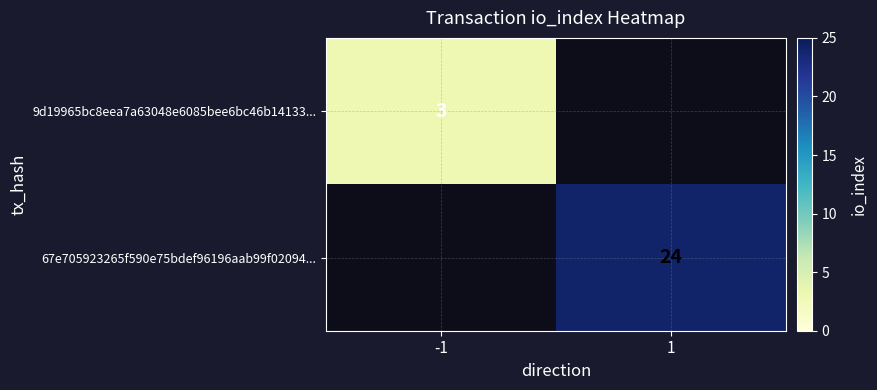

What is the difference between the highest and lowest values at 1?

24